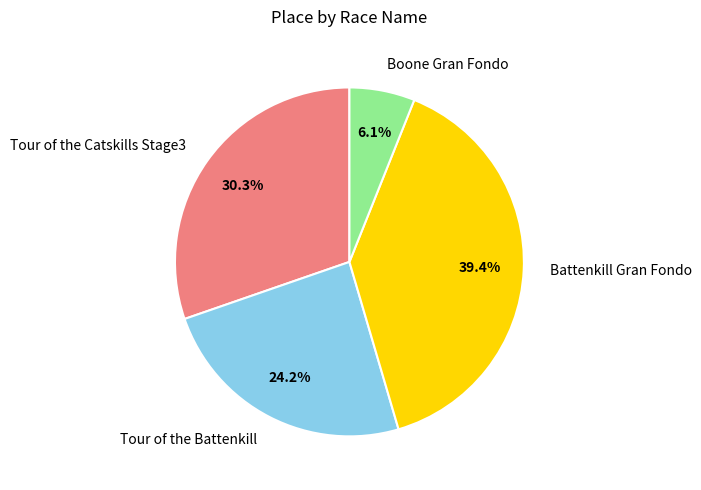

What is the smallest slice in the pie chart?

Boone Gran Fondo